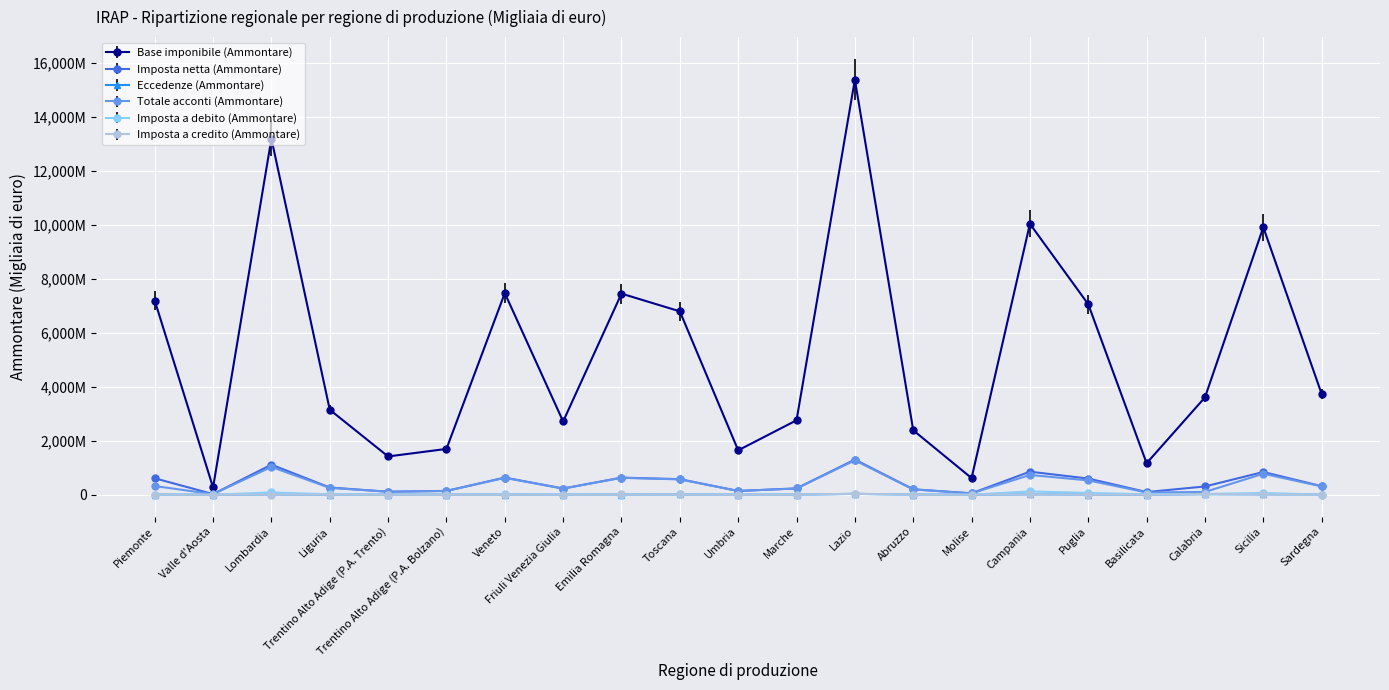

Reading left to right, transcribe all the data shown in this chart.

Base imponibile (Ammontare): 7192558	270282	13187753	3147860	1417779	1696840	7467668	2713964	7448607	6791765	1644652	2757436	15373170	2387181	616423	10033792	7053671	1166834	3605223	9906406	3731789
Imposta netta (Ammontare): 609808	22671	1113821	267490	112234	141107	634738	229809	633066	577222	139749	234371	1301452	202841	52392	853609	599465	99181	306418	841784	317115
Eccedenze (Ammontare): 3710	1526	8684	1945	1627	3603	6209	988	7742	9423	1539	4471	32281	6371	2627	12386	8320	800	19521	12502	10777
Totale acconti (Ammontare): 321613	22420	1027939	252954	111069	139073	624581	227647	626252	567775	139092	230892	1273277	195454	49838	732450	530748	82719	104025	777706	307241
Imposta a debito (Ammontare): 4479	191	84716	14757	598	721	9518	2023	6504	9121	998	4434	29033	5479	3492	121607	66841	16449	29853	63981	5869
Imposta a credito (Ammontare): 4462	1467	7595	2170	1154	2304	7150	1326	8952	9832	1884	5387	36070	4469	3579	15526	6582	788	26776	12716	7888